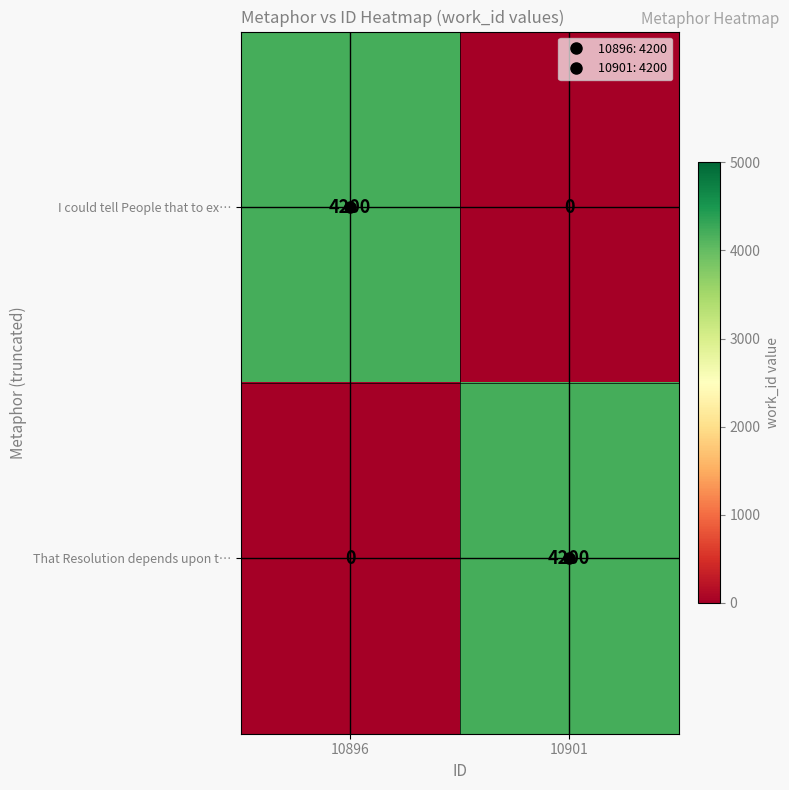

Is it true that I could tell People that to ex… equals 0 at 10901?

True